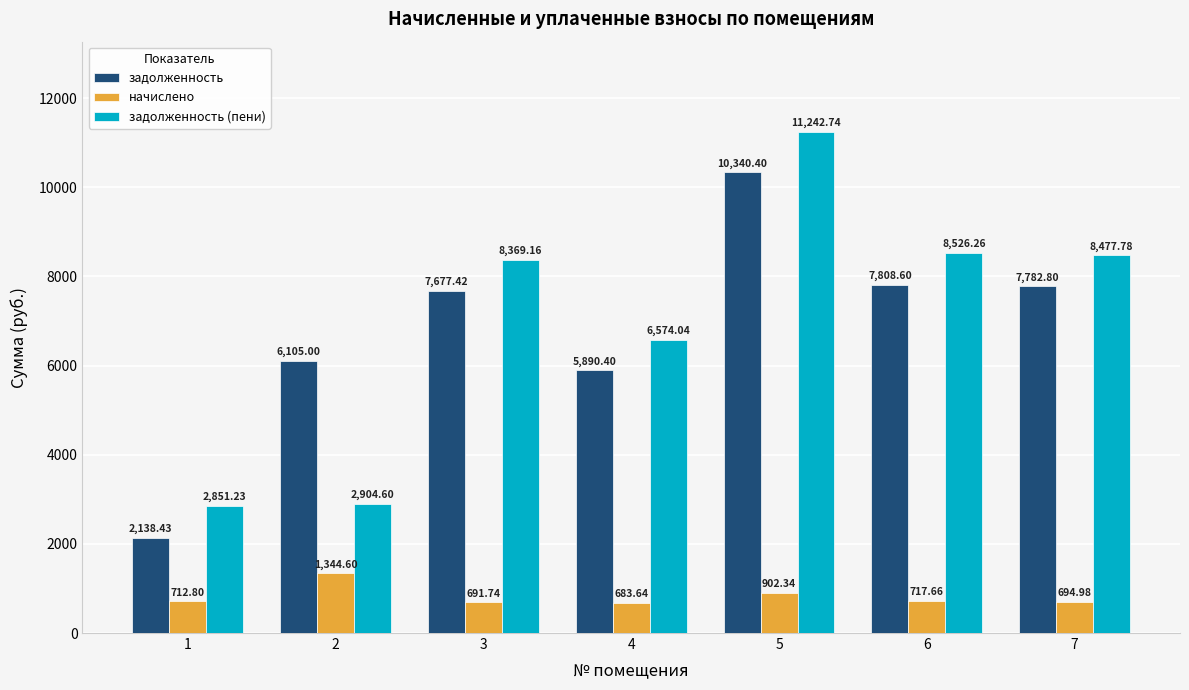

Reading left to right, list all the values displayed in this chart.

задолженность: 1=2138.4	2=6105.0	3=7677.4	4=5890.4	5=10340.4	6=7808.6	7=7782.8
начислено: 1=712.8	2=1344.6	3=691.7	4=683.6	5=902.3	6=717.7	7=695.0
задолженность (пени): 1=2851.2	2=2904.6	3=8369.2	4=6574.0	5=11242.7	6=8526.3	7=8477.8